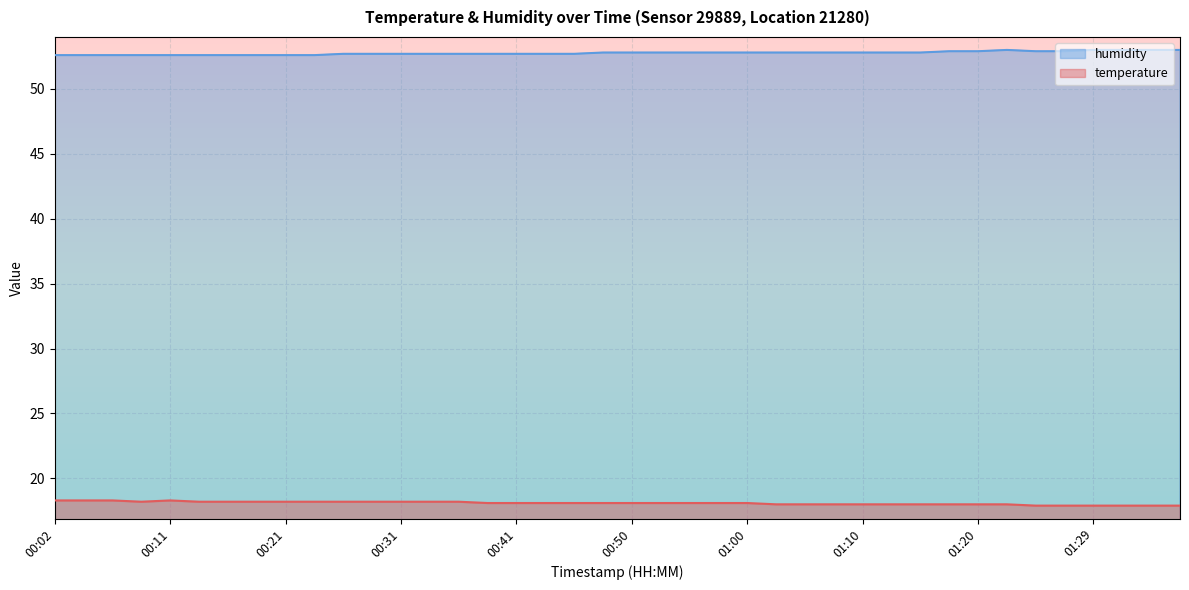

Reading left to right, what are all the values shown in this chart?

temperature: 18.3	18.3	18.3	18.2	18.3	18.2	18.2	18.2	18.2	18.2	18.2	18.2	18.2	18.2	18.2	18.1	18.1	18.1	18.1	18.1	18.1	18.1	18.1	18.1	18.1	18.0	18.0	18.0	18.0	18.0	18.0	18.0	18.0	18.0	17.9	17.9	17.9	17.9	17.9	17.9
humidity: 52.6	52.6	52.6	52.6	52.6	52.6	52.6	52.6	52.6	52.6	52.7	52.7	52.7	52.7	52.7	52.7	52.7	52.7	52.7	52.8	52.8	52.8	52.8	52.8	52.8	52.8	52.8	52.8	52.8	52.8	52.8	52.9	52.9	53.0	52.9	52.9	53.0	53.0	53.0	53.0